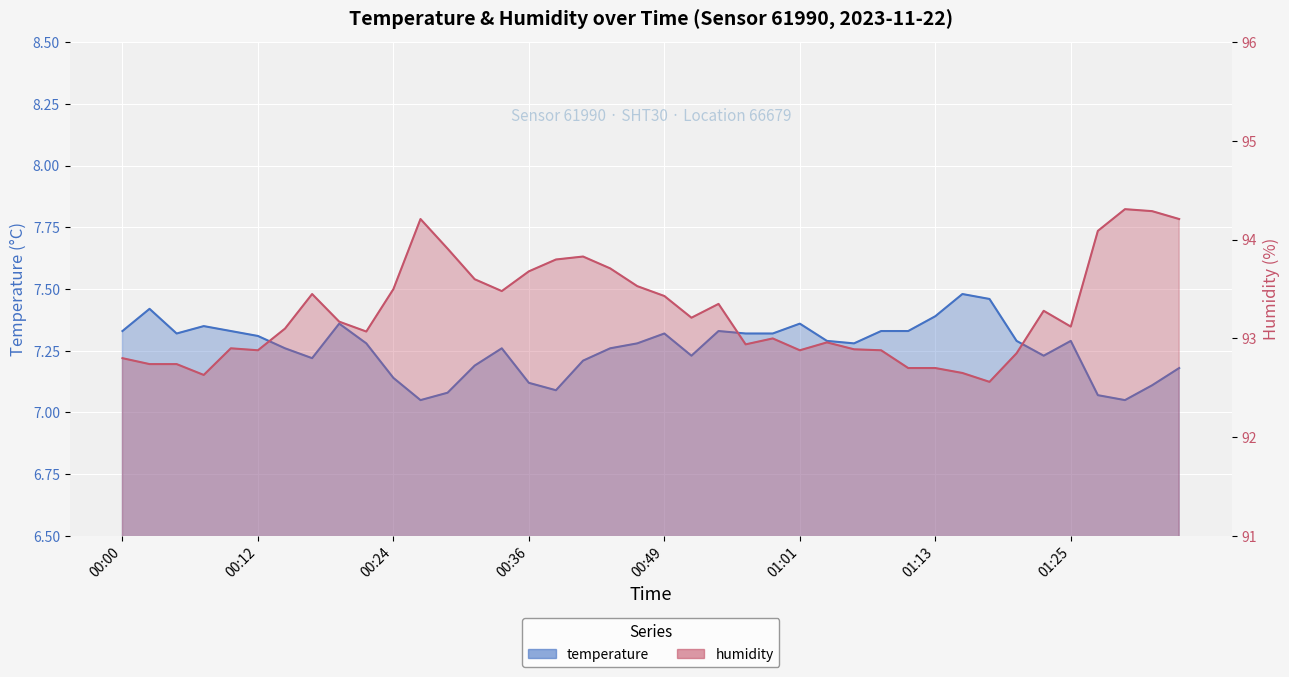

Between 00:39 and 00:05, which is larger?

00:05